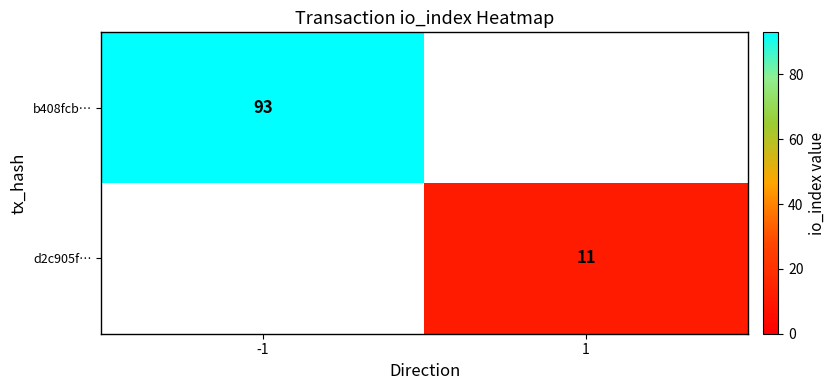

The value of b408fcb… at -1 is 160. True or false?

False